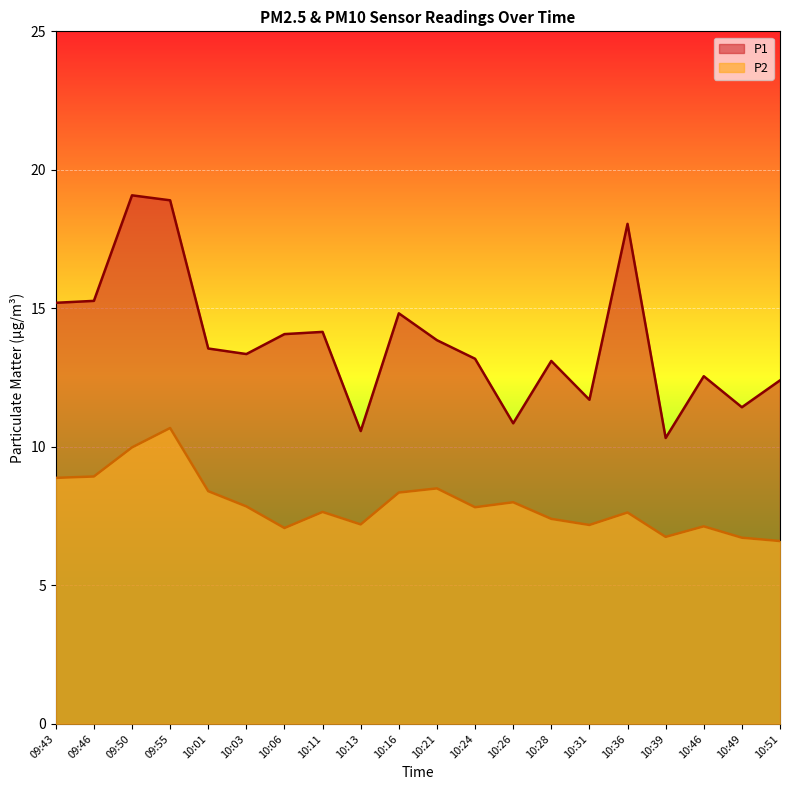

True or false: P2 and P1 cross at least once.

False